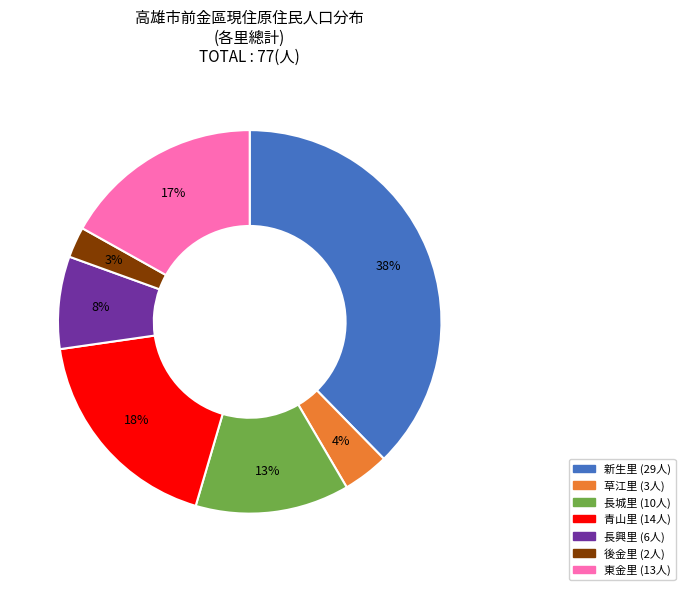

Does 東金里 account for over 50% of the chart?

No